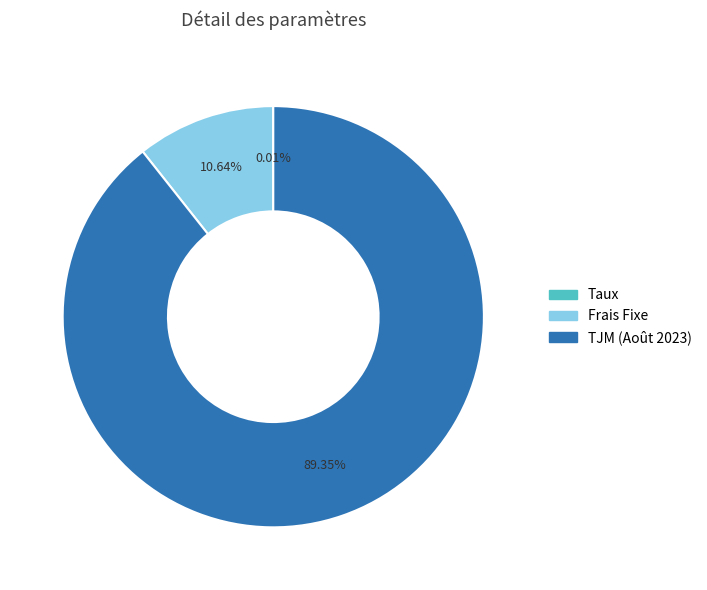

Does TJM (Août 2023) account for over 50% of the chart?

Yes